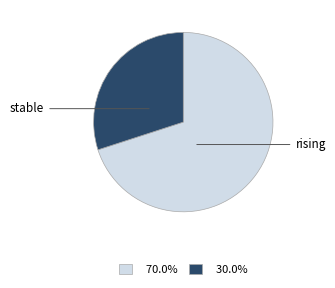

Does any single category account for the majority?

Yes